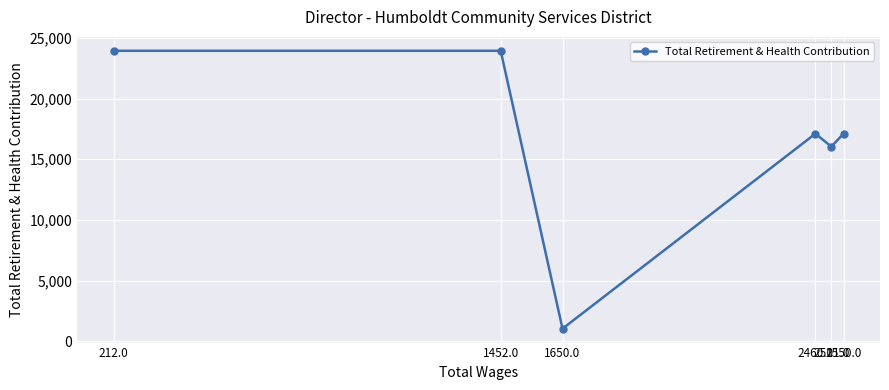

Which category has the highest value across all series?

1452.0